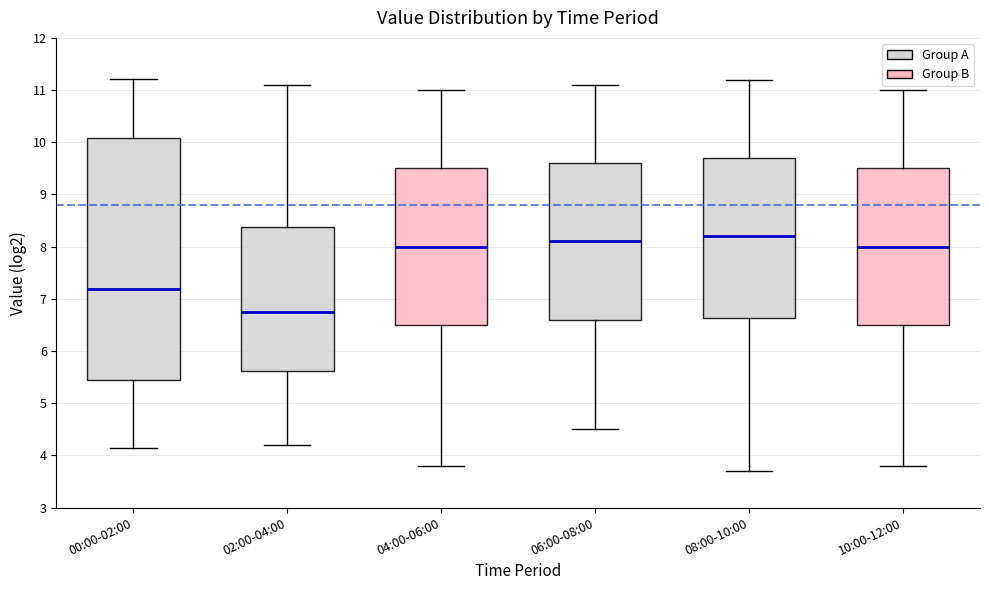

Which box has the lowest median line?

02:00-04:00